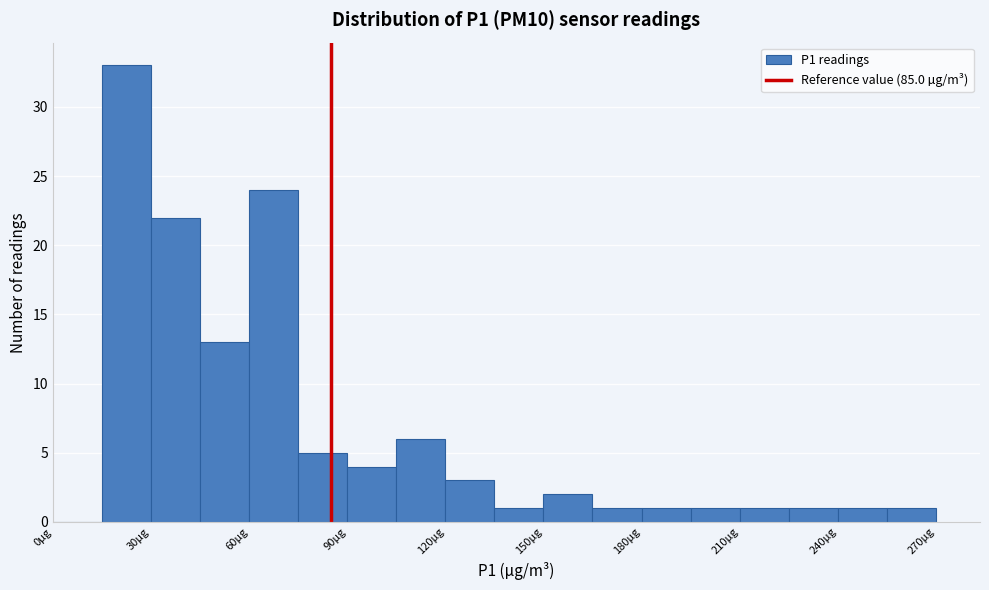

Read against the x-axis, roughly where is the centre of the tallest bar?

25